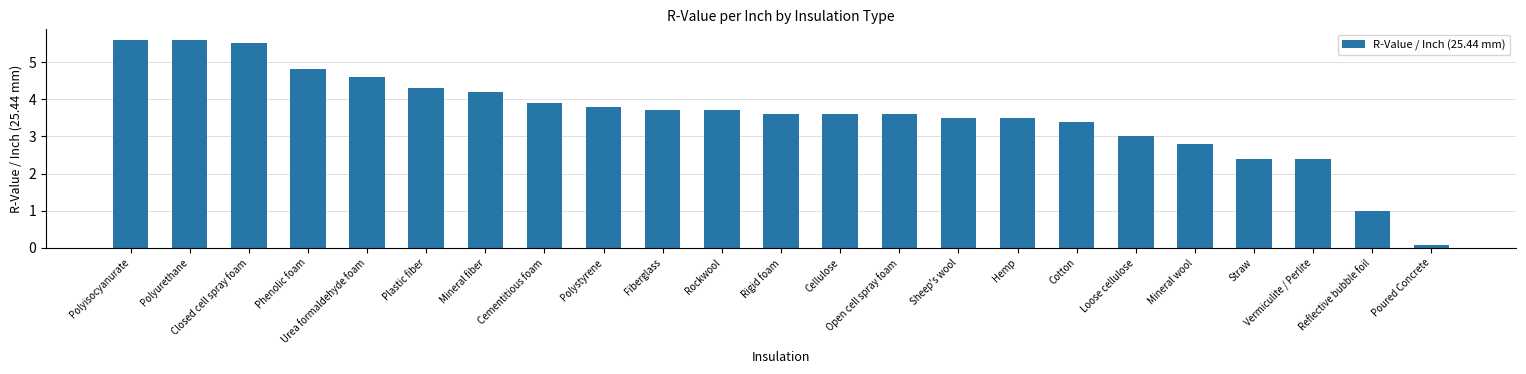

What is the difference between the second highest and second lowest values?

4.6